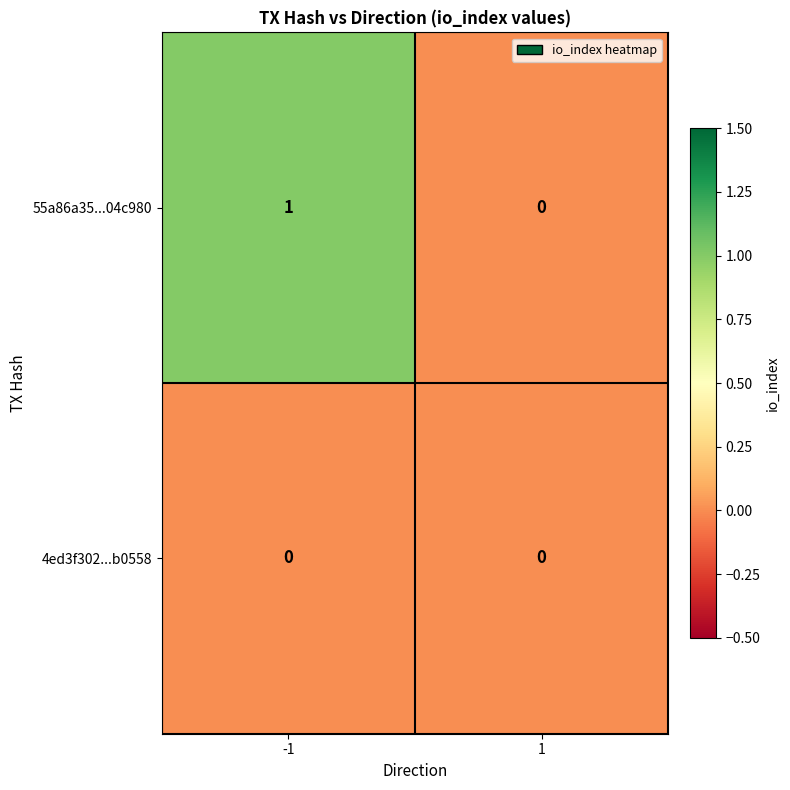

Which series changed the most between -1 and 1?

55a86a35...04c980